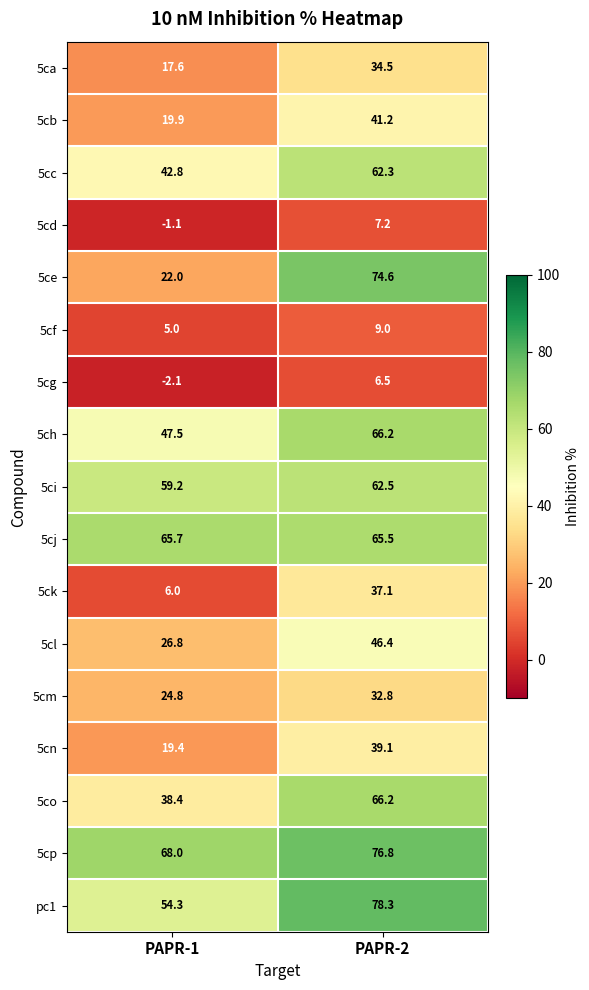

What value does the 5cc series have at PAPR-1?

42.8